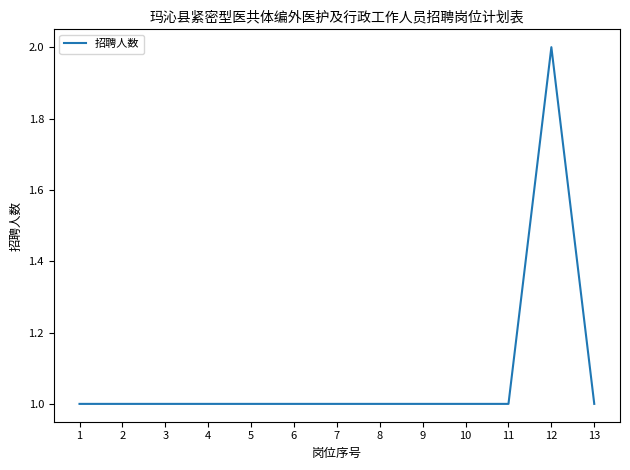

Which label corresponds to the largest value in the chart?

12